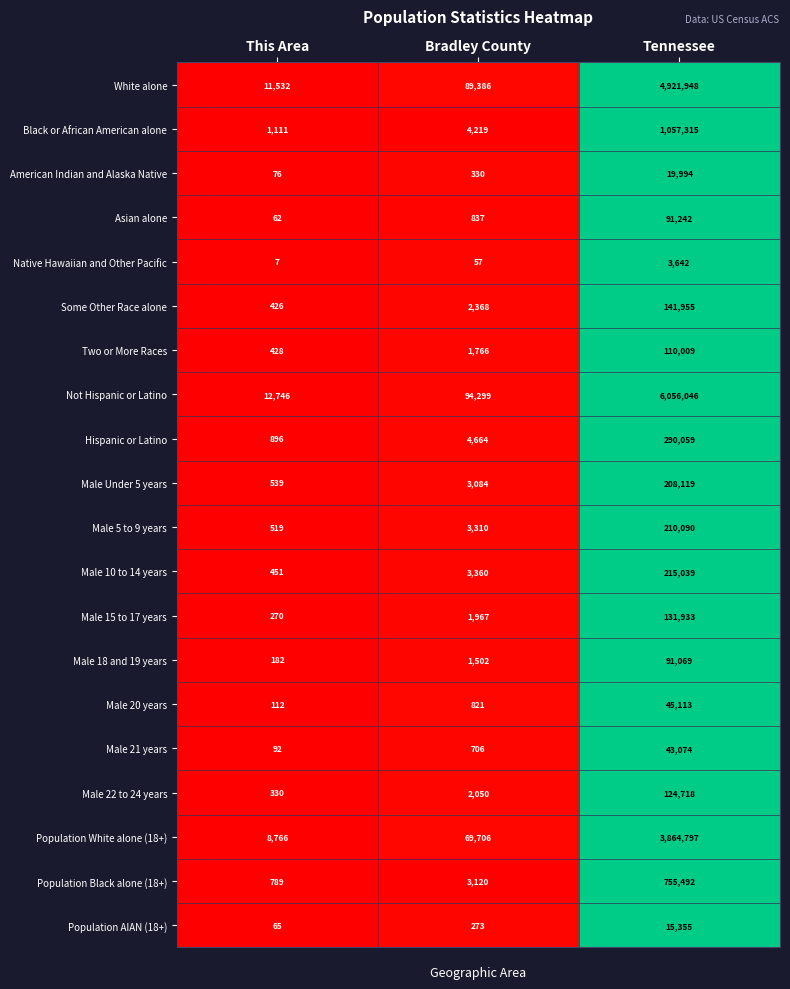

Which series has the widest spread of values?

Not Hispanic or Latino